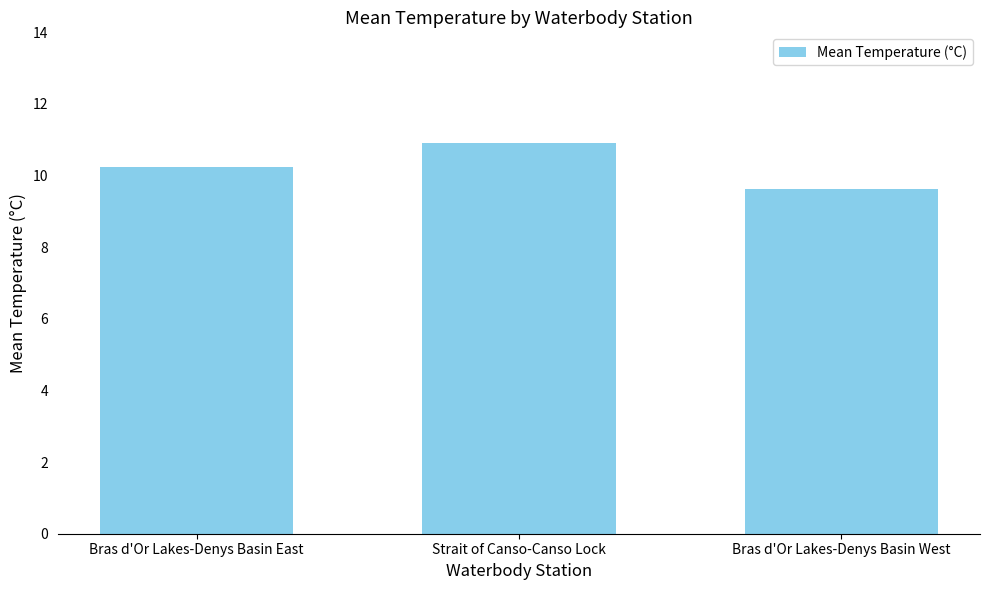

Is it true that the value at Bras d'Or Lakes-Denys Basin West is 9.6?

True